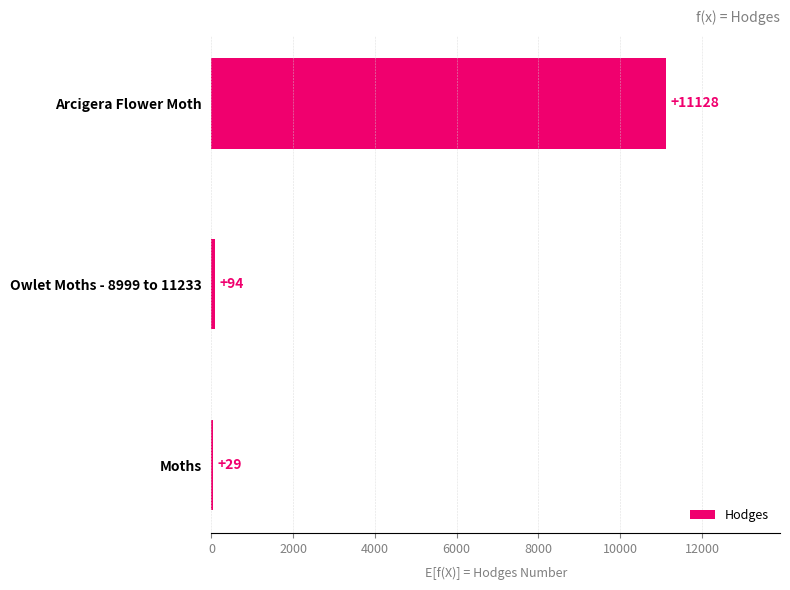

Approximately how many times larger is the value at Owlet Moths - 8999 to 11233 compared to Moths?

3.2